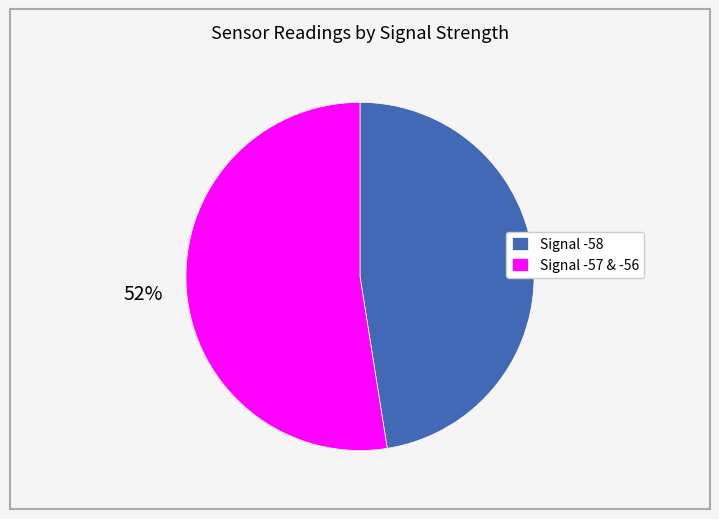

Which category has the biggest portion of the pie?

Signal -57 & -56